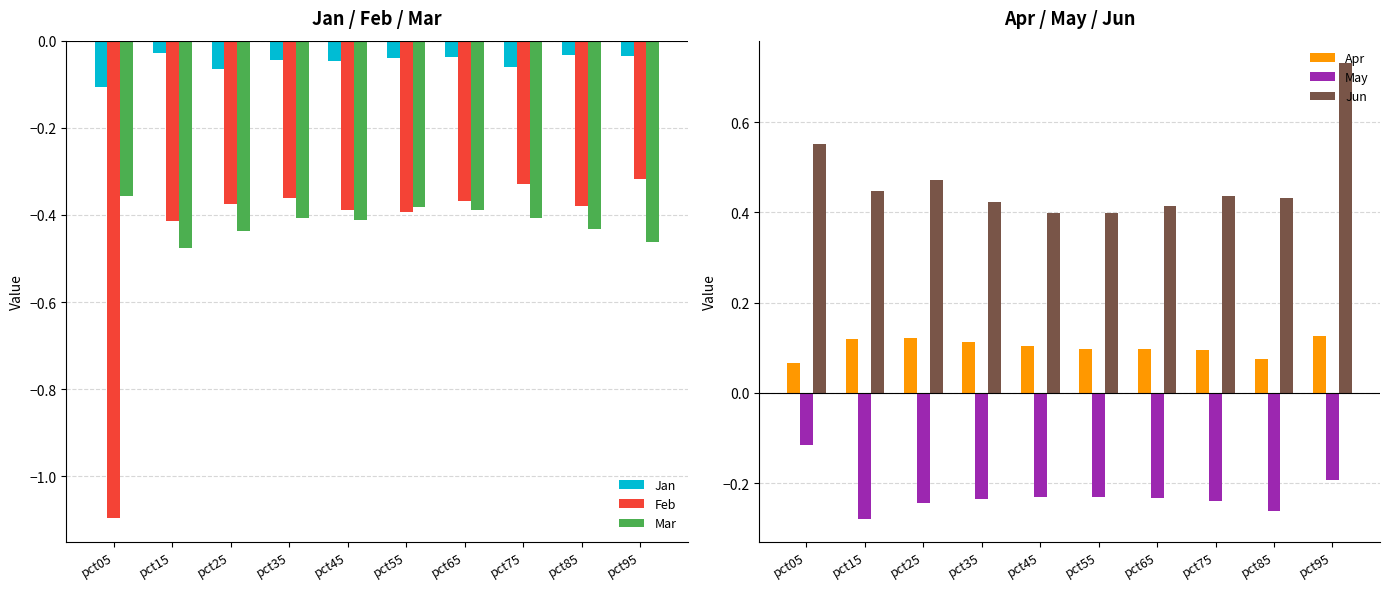

How many groups of bars are there?

10